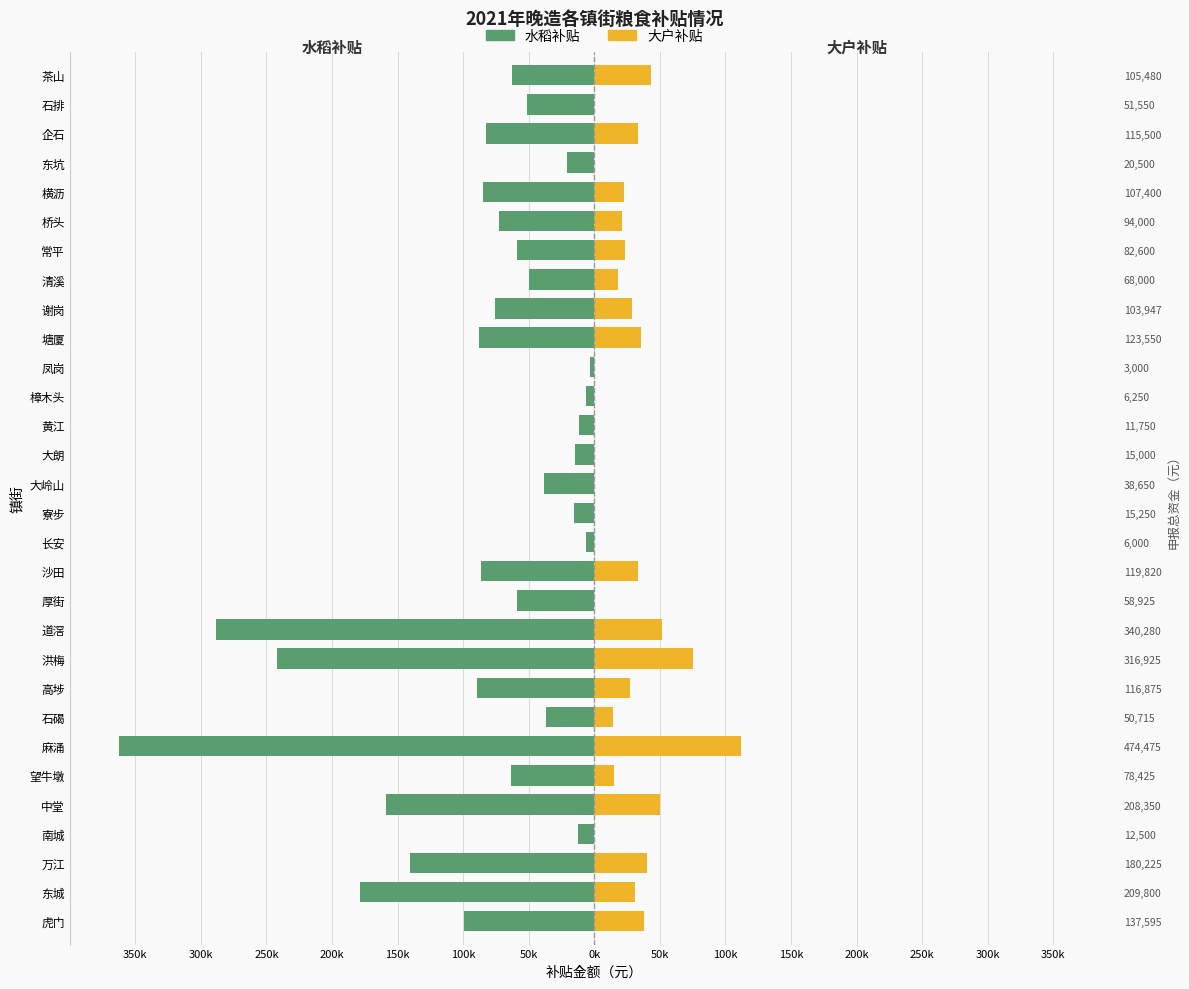

What is the value of the 水稻补贴 bar at the 28th from the left?

-82500